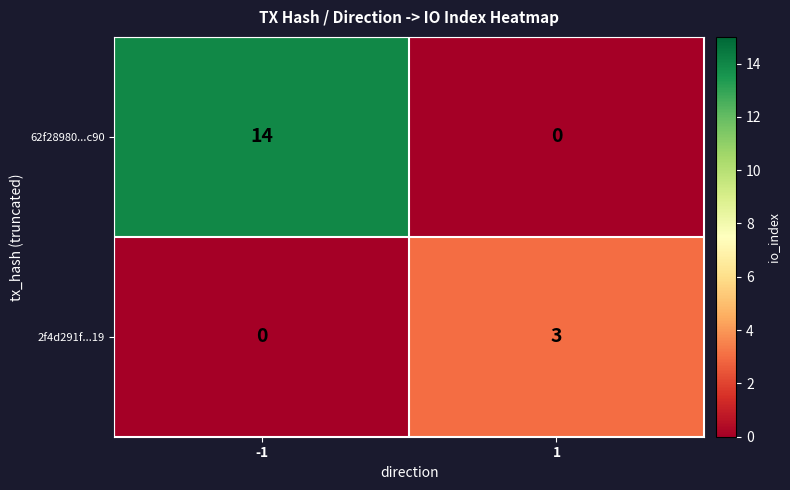

Rank the series by their maximum value, from highest to lowest.

62f28980...c90, 2f4d291f...19